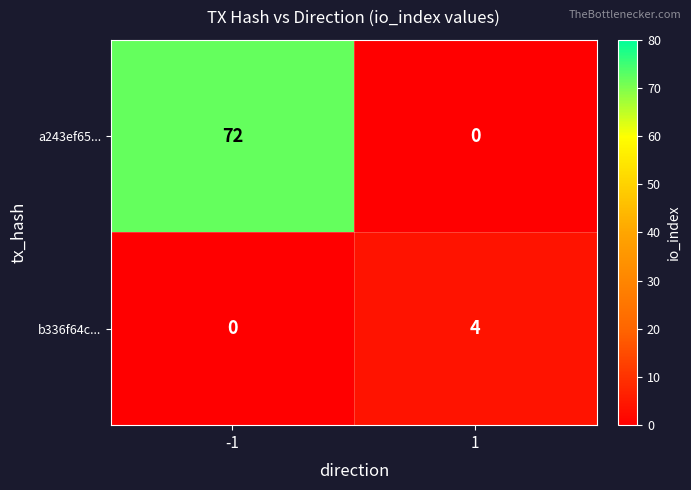

Reading left to right, what are all the values shown in this chart?

a243ef65...: 72	0
b336f64c...: 0	4